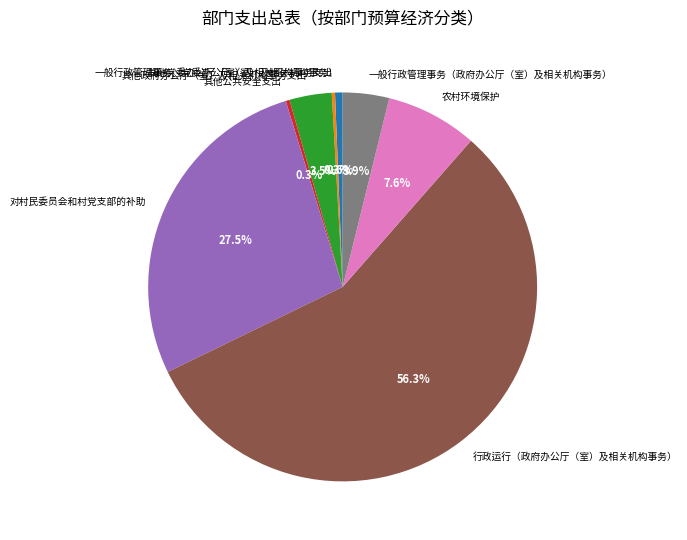

What is the ratio of the value at 行政运行（政府办公厅（室）及相关机构事务） to the value at 农村环境保护?

7.4